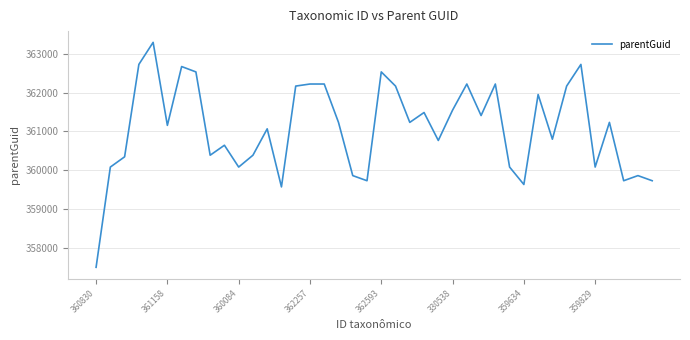

What is the maximum value shown in the chart?

363292